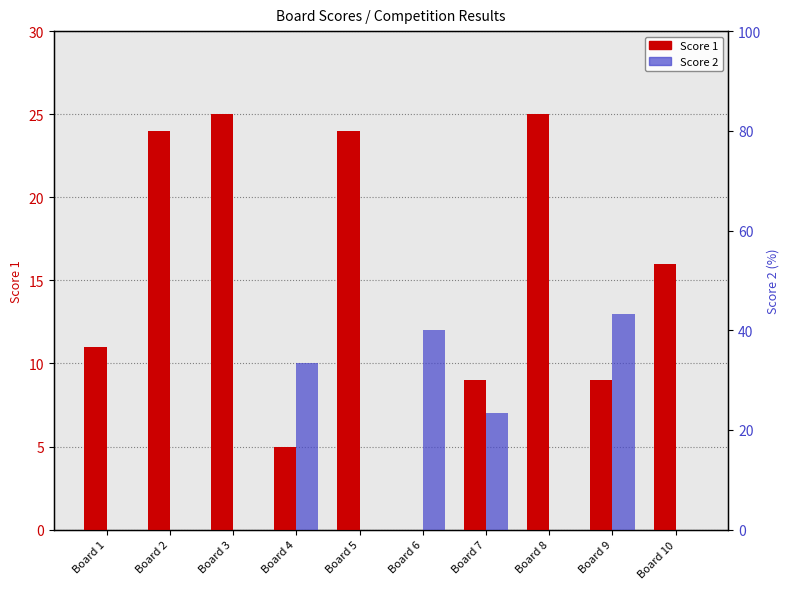

What is the sum of all Score 1 values?

148